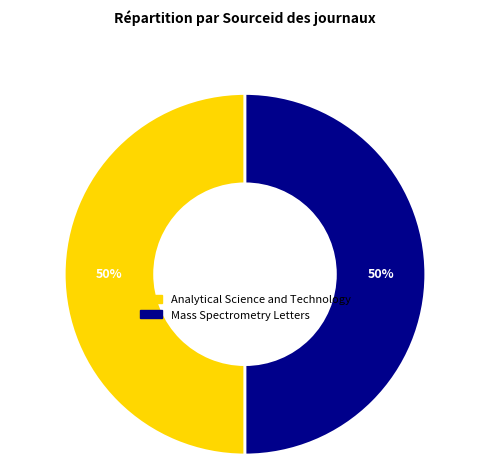

True or false: Mass Spectrometry Letters accounts for 50% of the total.

True